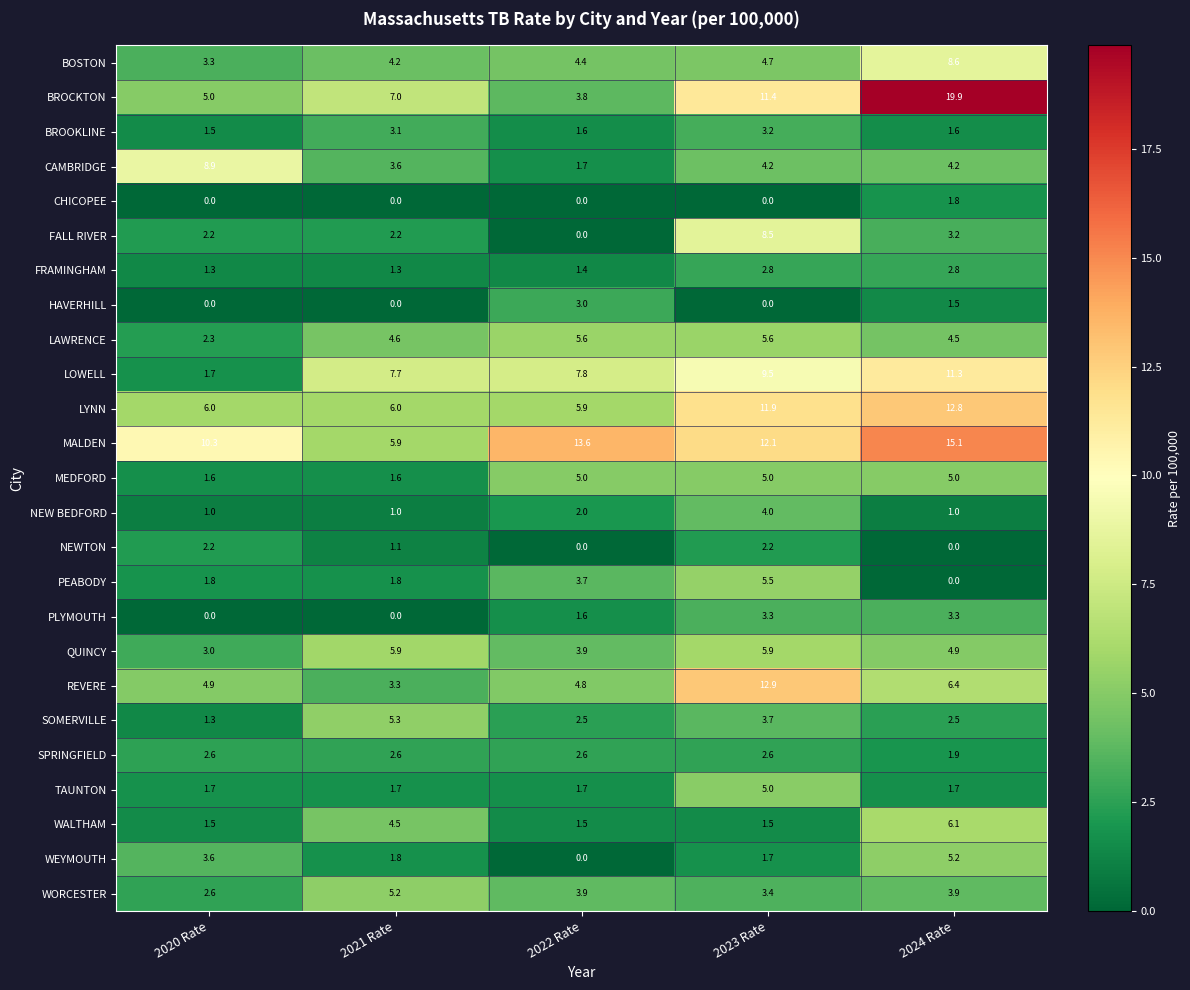

Which series has the widest spread of values?

BROCKTON